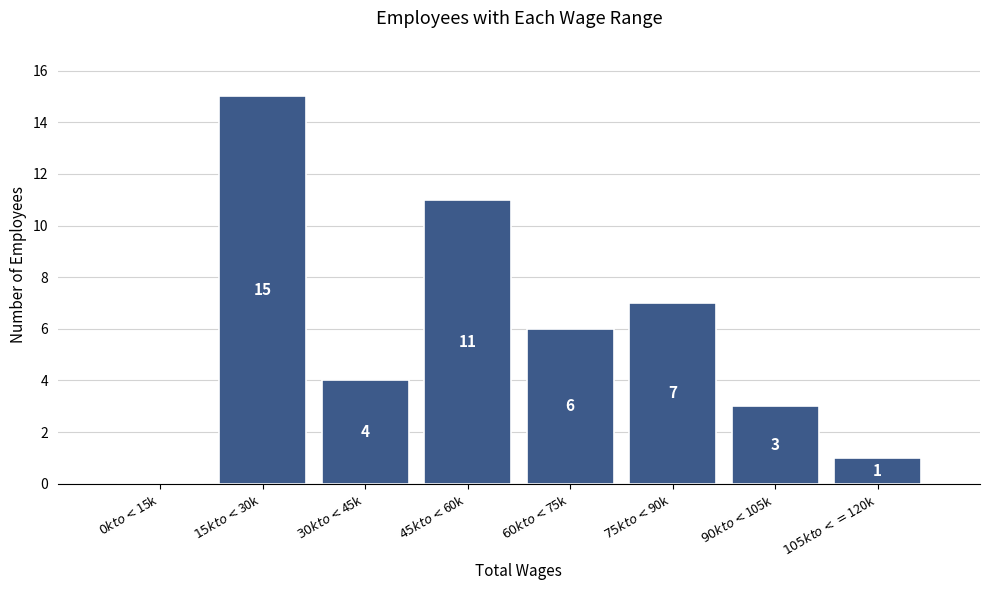

What is the sum of all values?

47